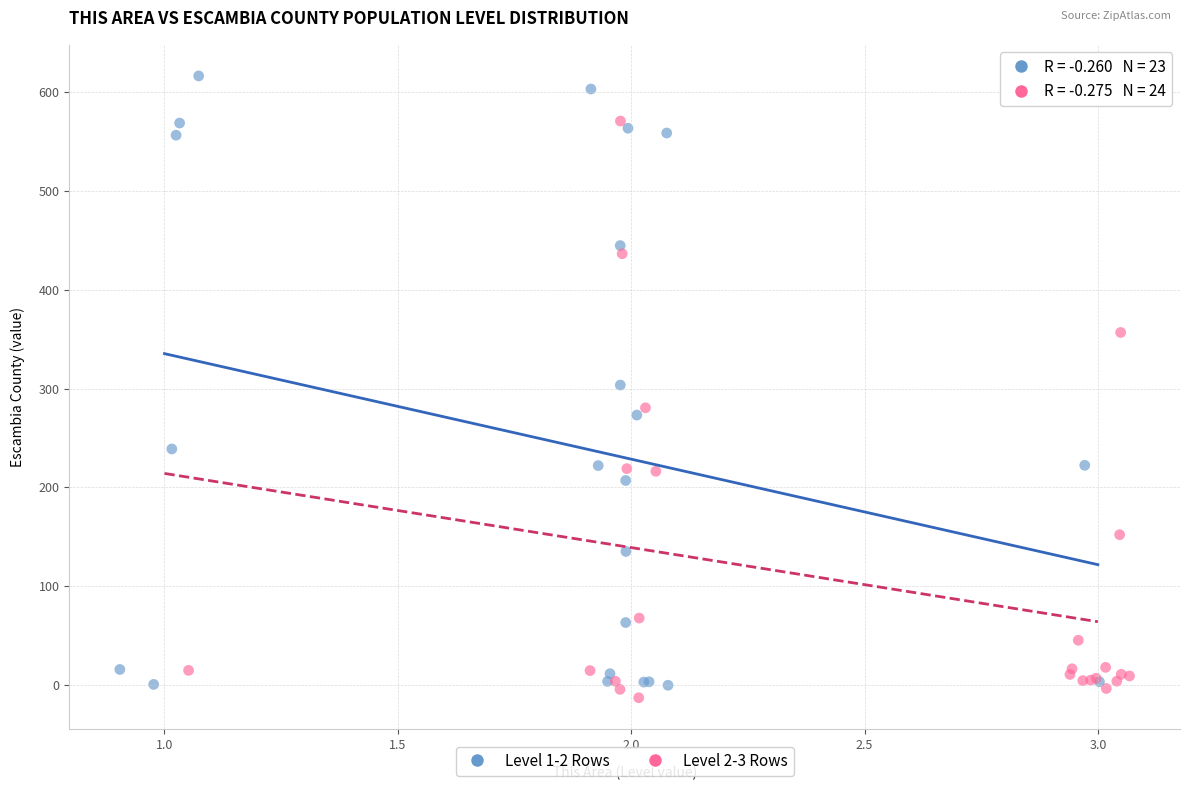

Which series has the largest Y range (max minus min)?

Level 1-2 Rows